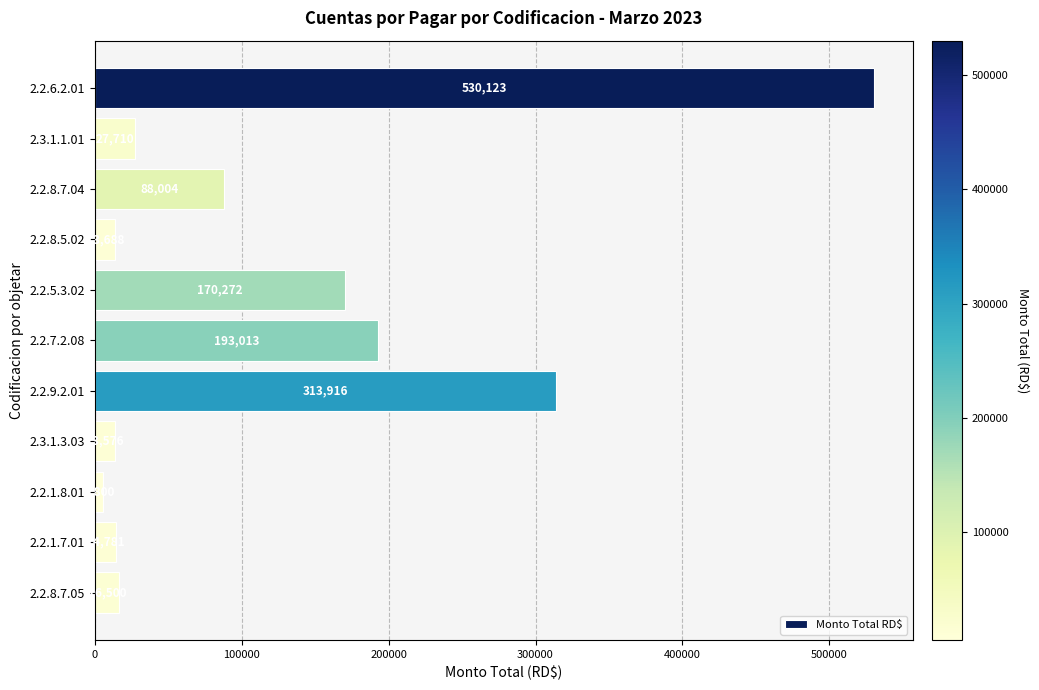

What is the average value?

126125.7